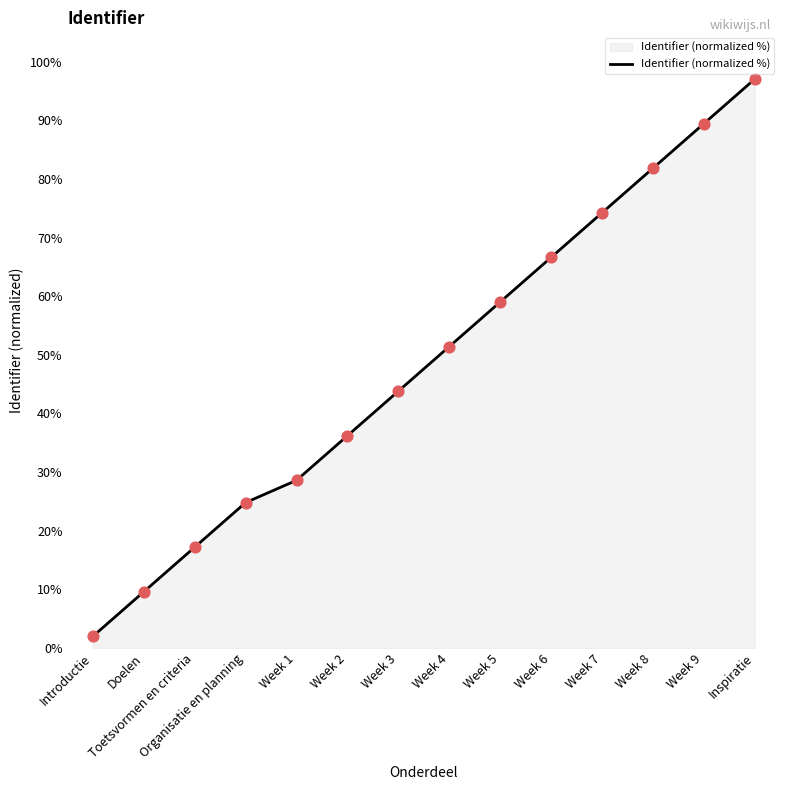

What is the change in value from Week 5 to Inspiratie?

+38.0